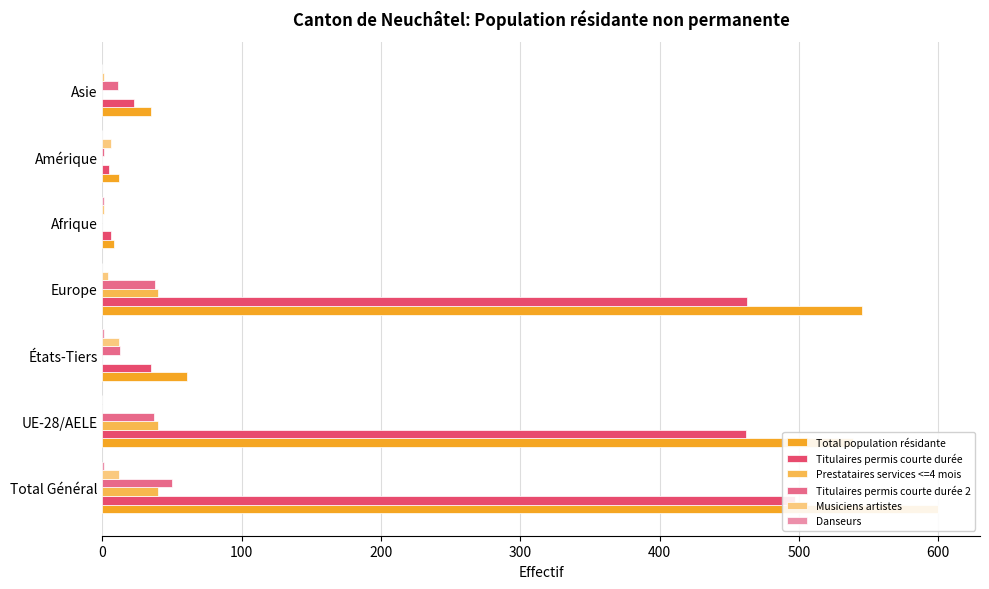

How many values in the Titulaires permis courte durée series are below 35?

3